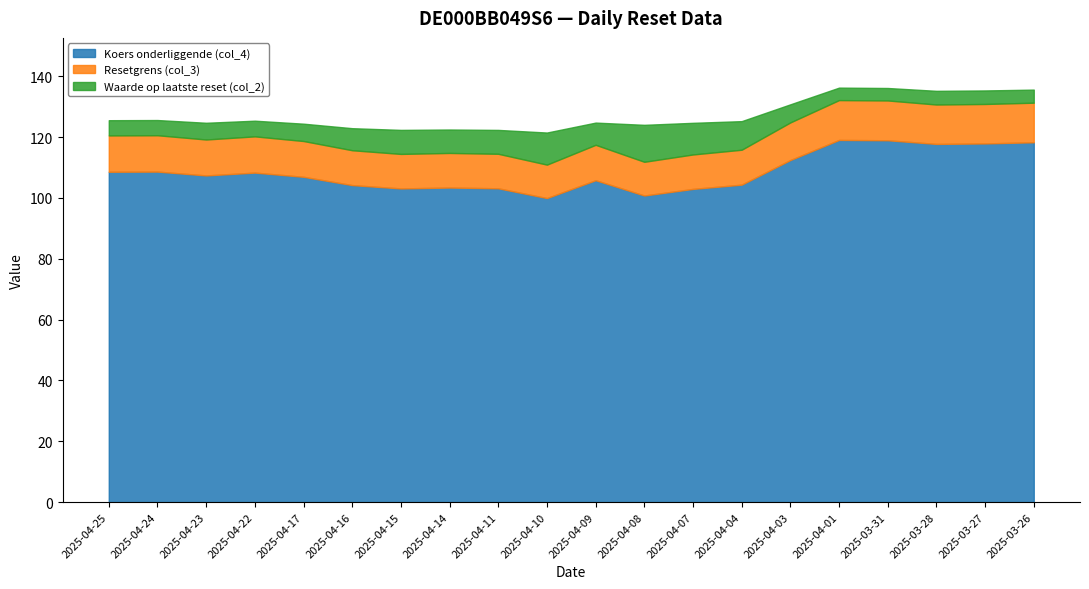

At which label does Waarde op laatste reset (col_2) reach its minimum?

2025-04-01